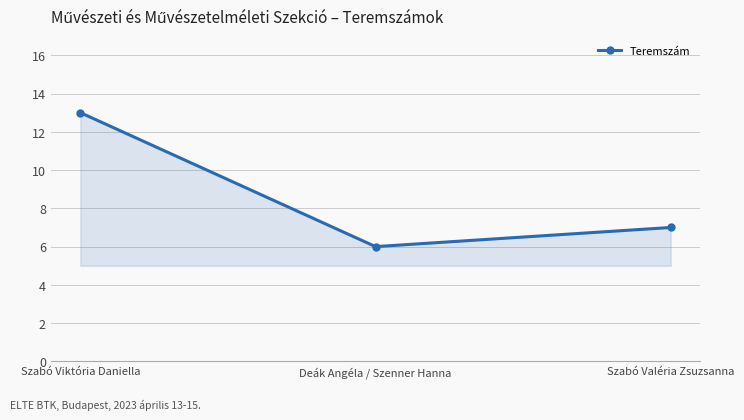

Rank the categories by value from highest to lowest.

Szabó Viktória Daniella, Szabó Valéria Zsuzsanna, Deák Angéla / Szenner Hanna